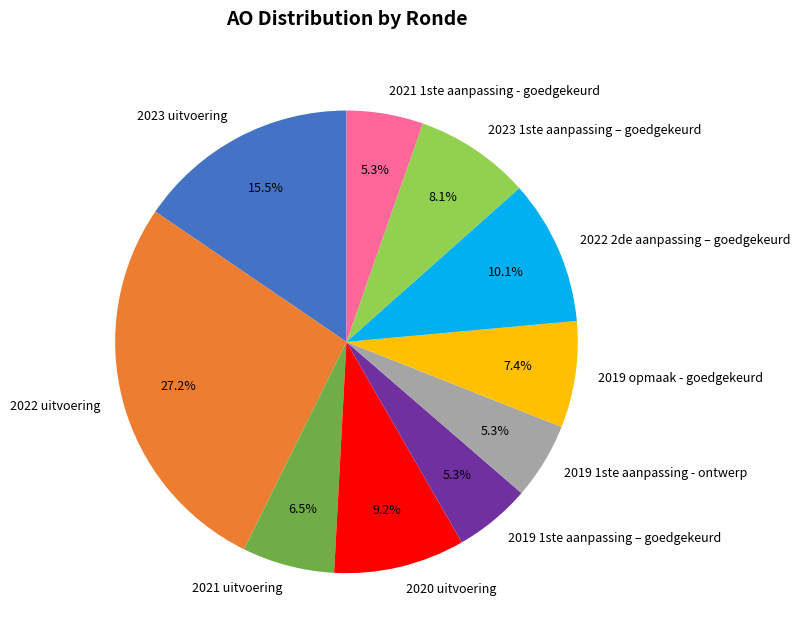

Combined, do 2019 1ste aanpassing – goedgekeurd and 2021 1ste aanpassing - goedgekeurd account for over 50%?

No